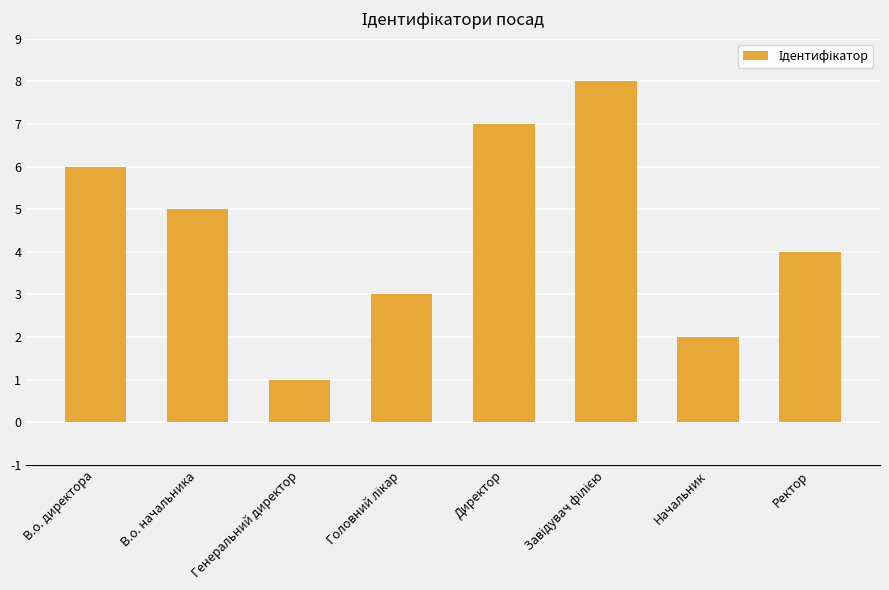

The chart shows a value of 5 at В.о. начальника. True or false?

True